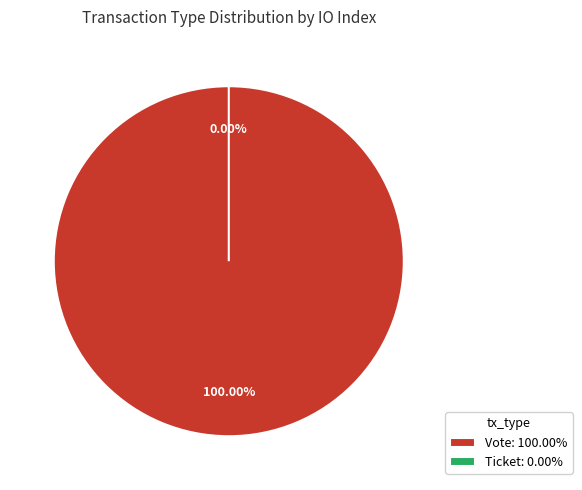

Is it true that Vote is 100% of the pie?

True